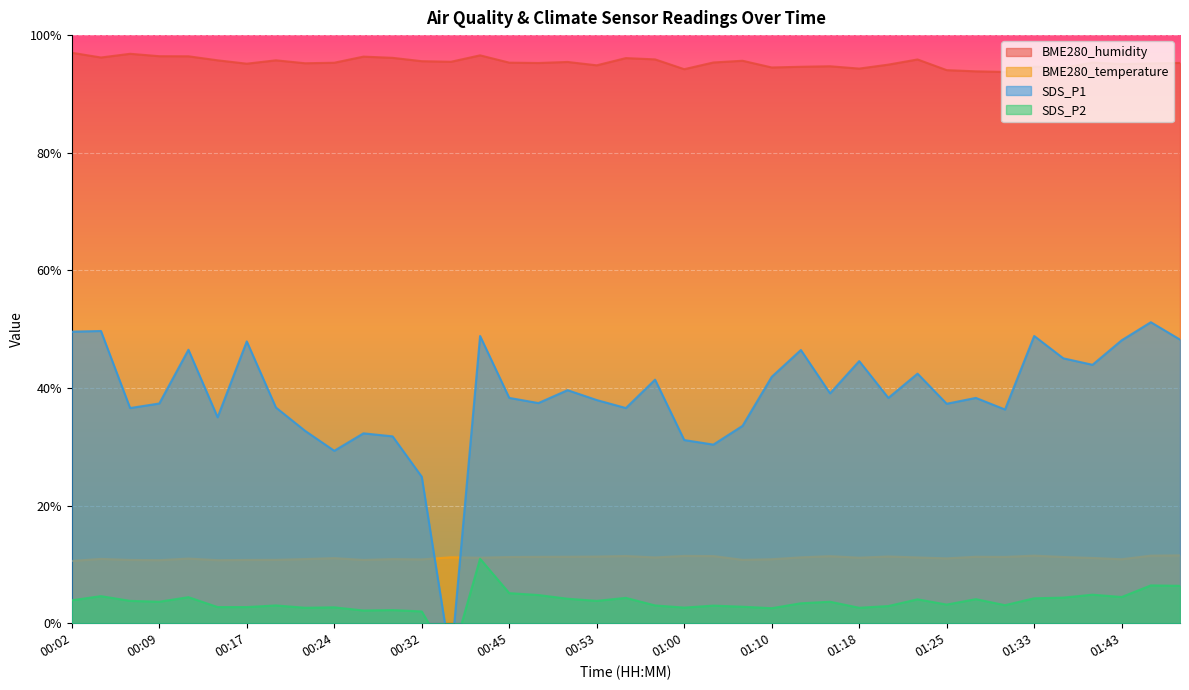

True or false: BME280_humidity and SDS_P1 cross at least once.

False